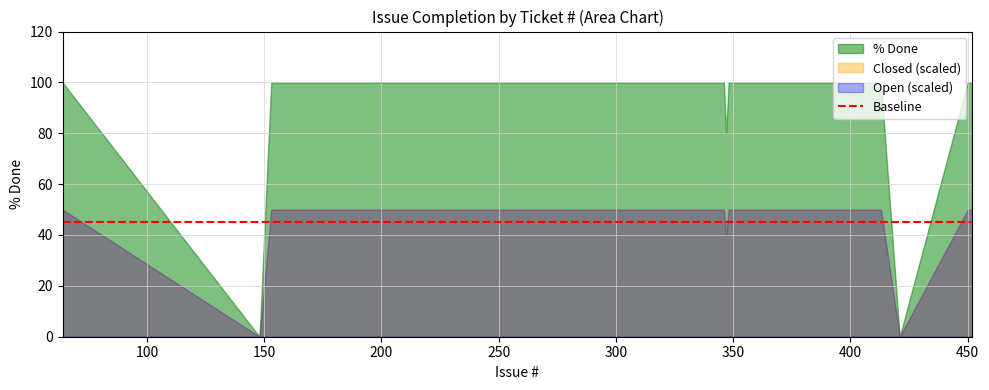

True or false: % Done has more than 1 interior local peaks.

False